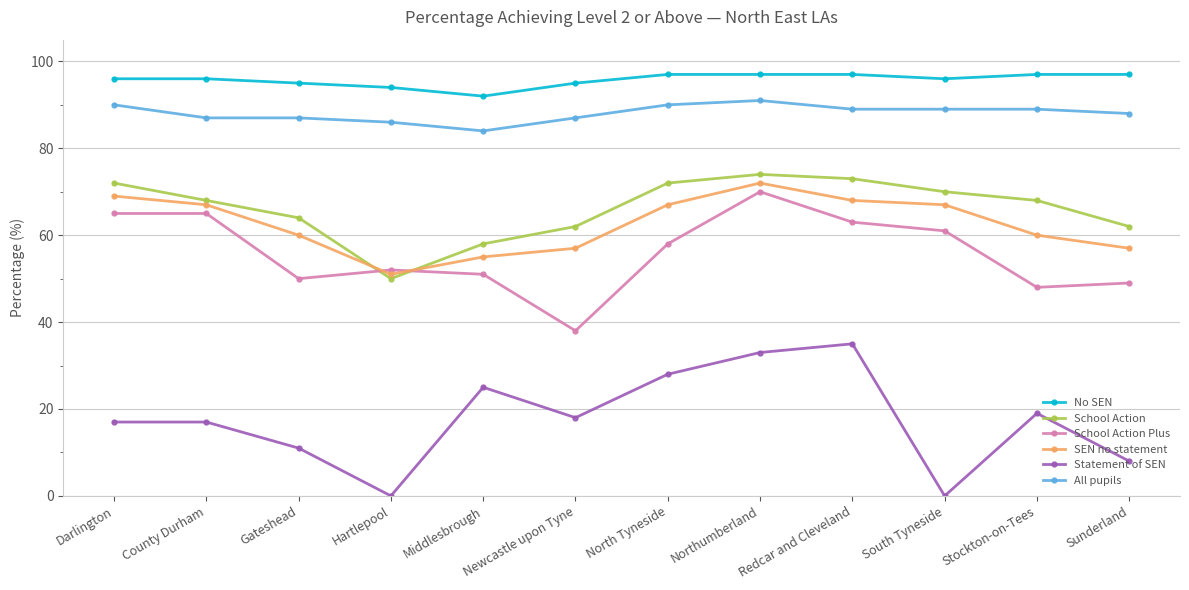

How many series are shown in this chart?

6